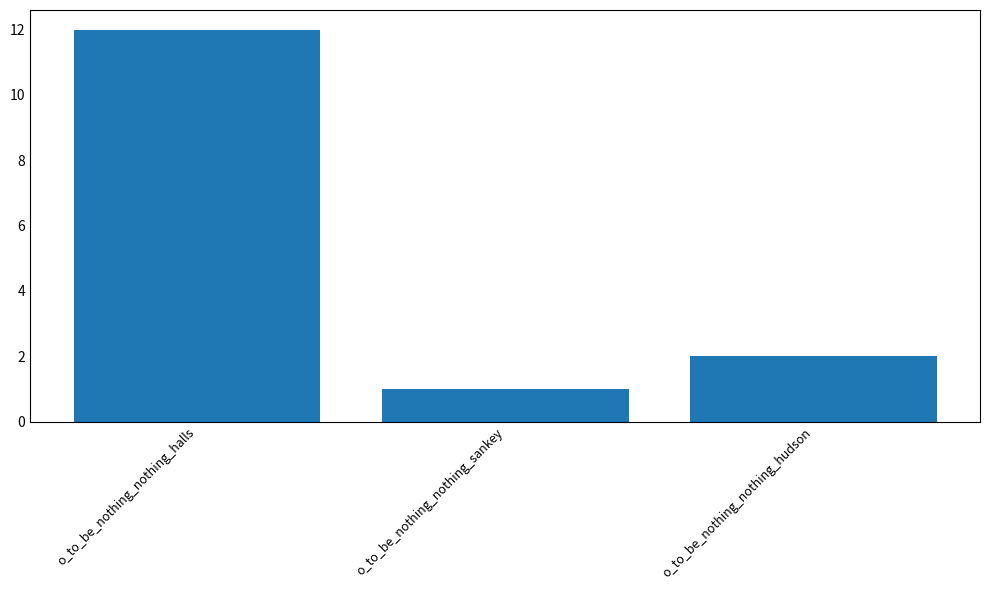

The value at o_to_be_nothing_nothing_halls is 12. True or false?

True